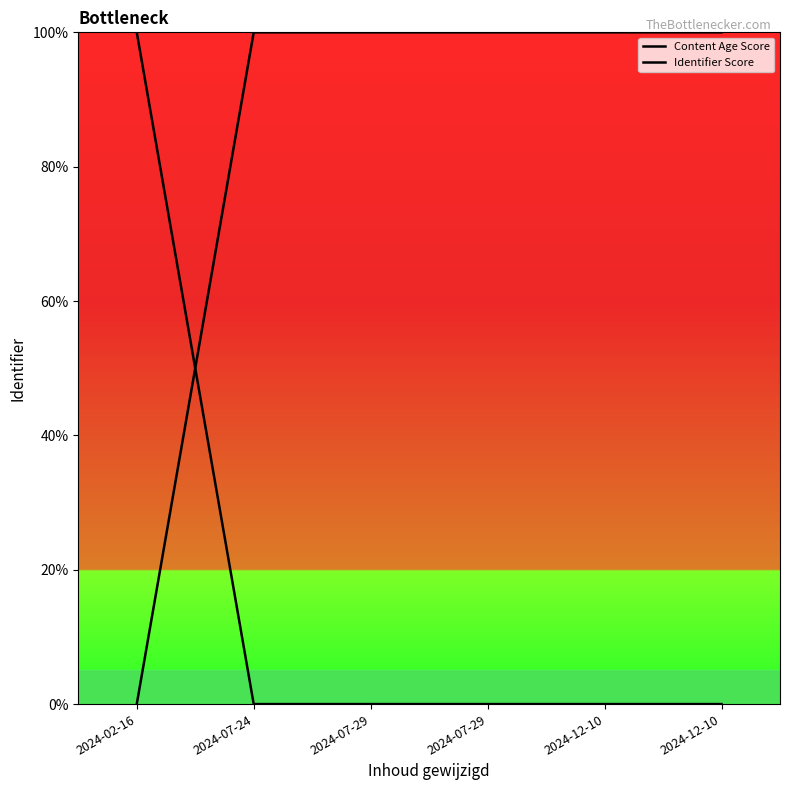

Is it true that Content Age Score equals 67.1 at 2024-07-29?

False